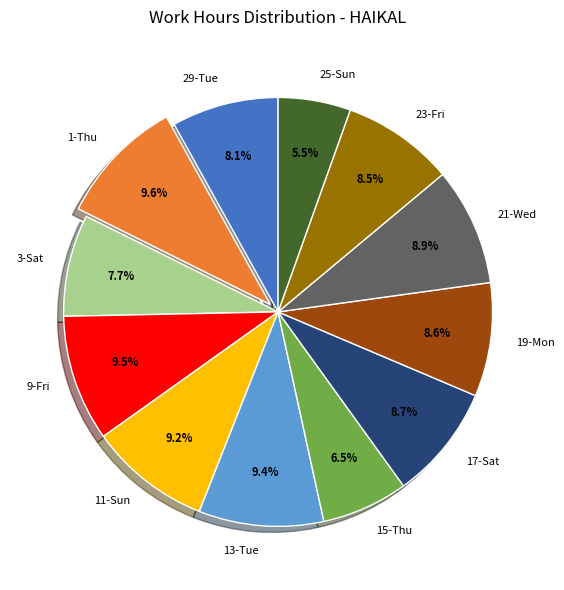

What is the smallest slice in the pie chart?

25-Sun